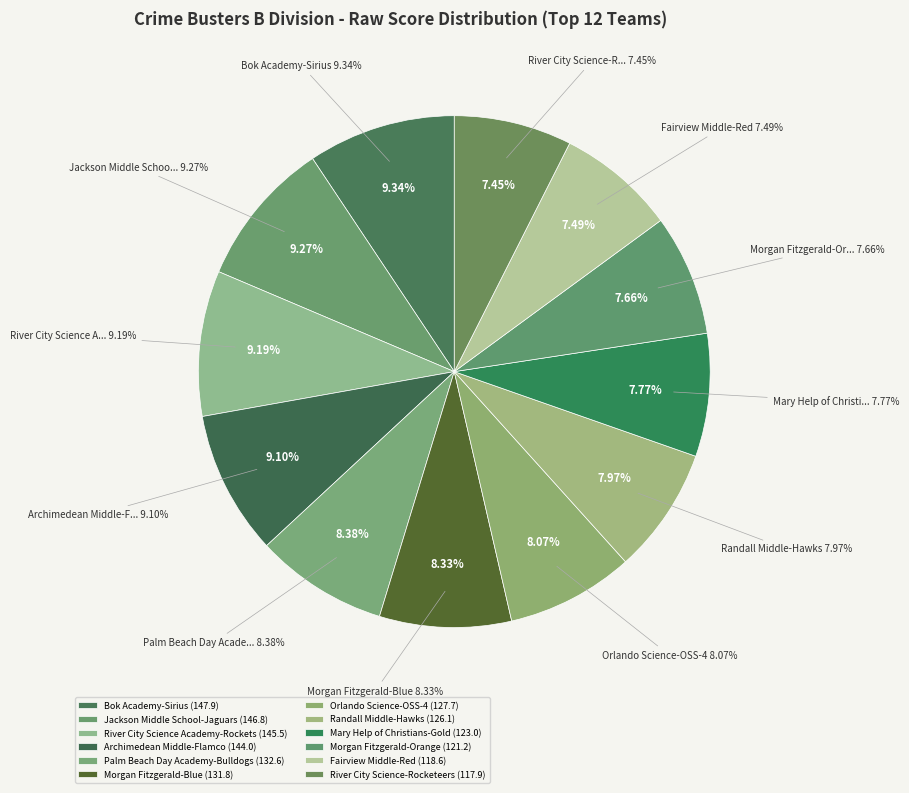

Is it true that Randall Middle-Hawks is 18% of the pie?

False